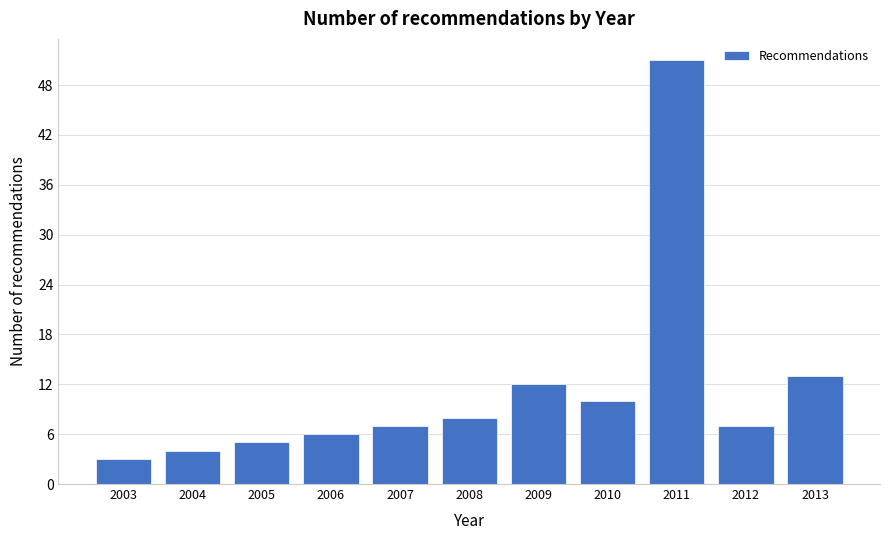

Reading right to left, extract all data points from this chart.

2013=13	2012=7	2011=51	2010=10	2009=12	2008=8	2007=7	2006=6	2005=5	2004=4	2003=3